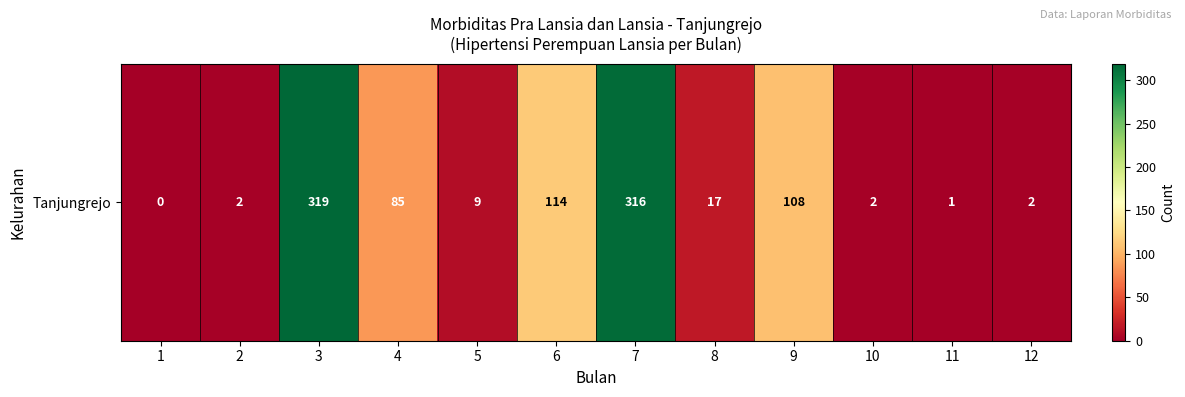

List the labels in order of value, smallest first.

1, 11, 2, 10, 12, 5, 8, 4, 9, 6, 7, 3